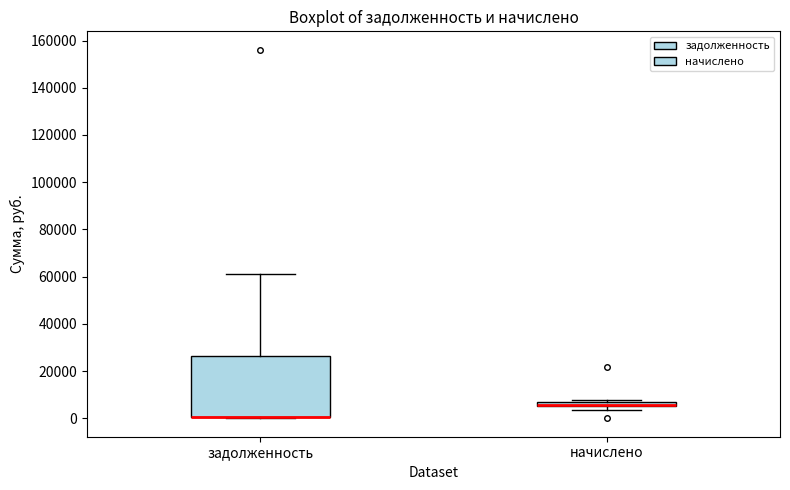

Where is the lower edge of the box for начислено on the y-axis? The values are not printed on the chart, so give them approximately, as read against the axis.

6000